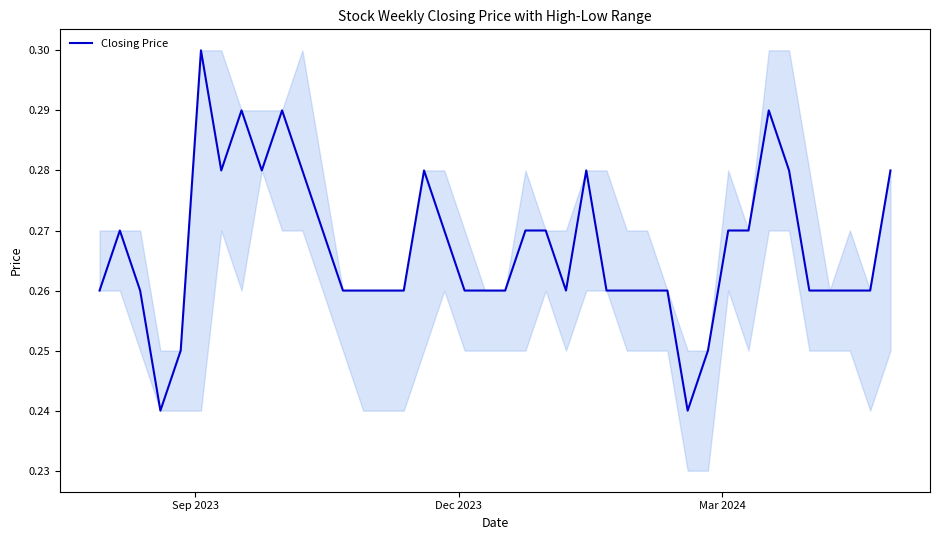

What is the difference between the maximum and minimum values?

0.1